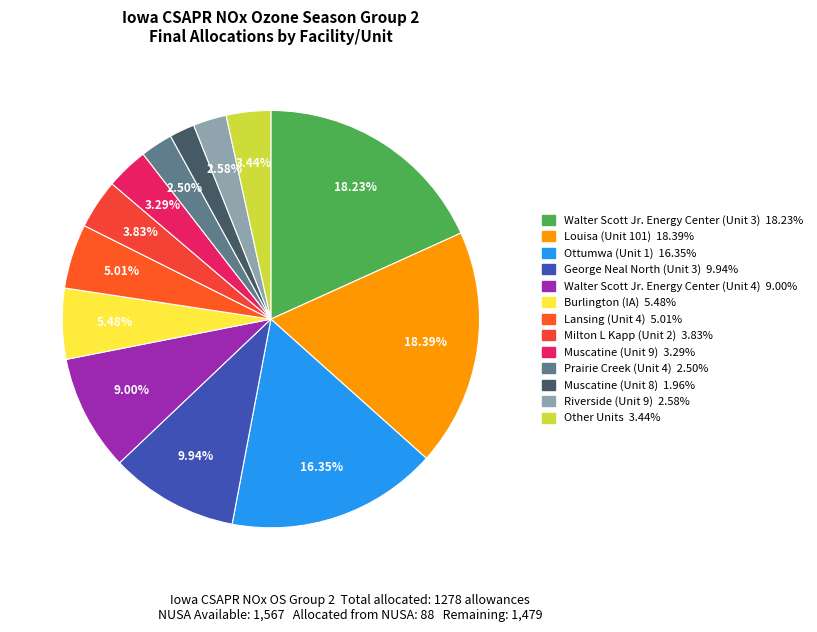

To the nearest percent, what portion does George Neal North (Unit 3) represent?

10%